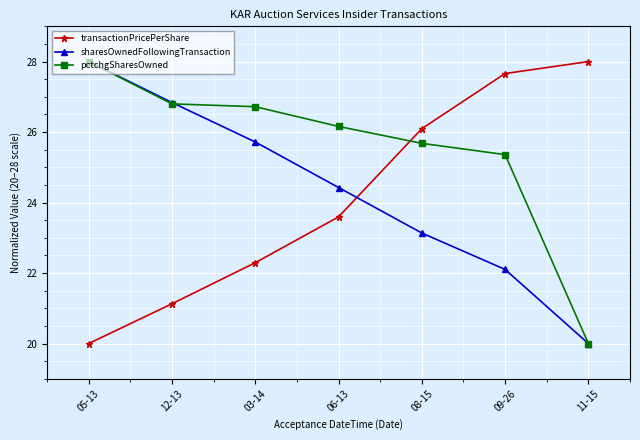

What is the spread (max minus min) of values at 05-13?

8.0